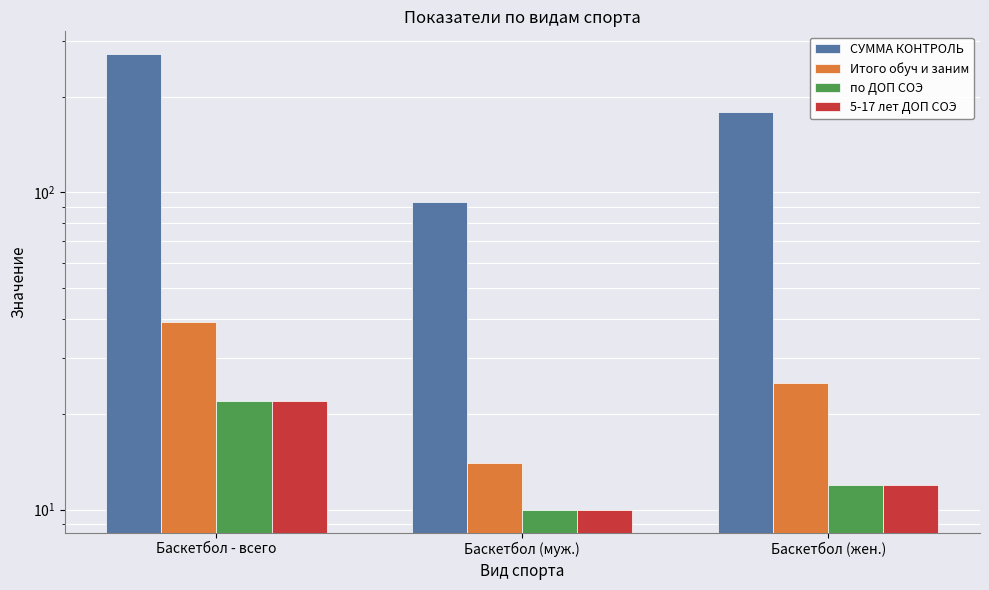

Reading right to left, extract all data points from this chart.

СУММА КОНТРОЛЬ: 179	93	272
Итого обуч и заним: 25	14	39
по ДОП СОЭ: 12	10	22
5-17 лет ДОП СОЭ: 12	10	22